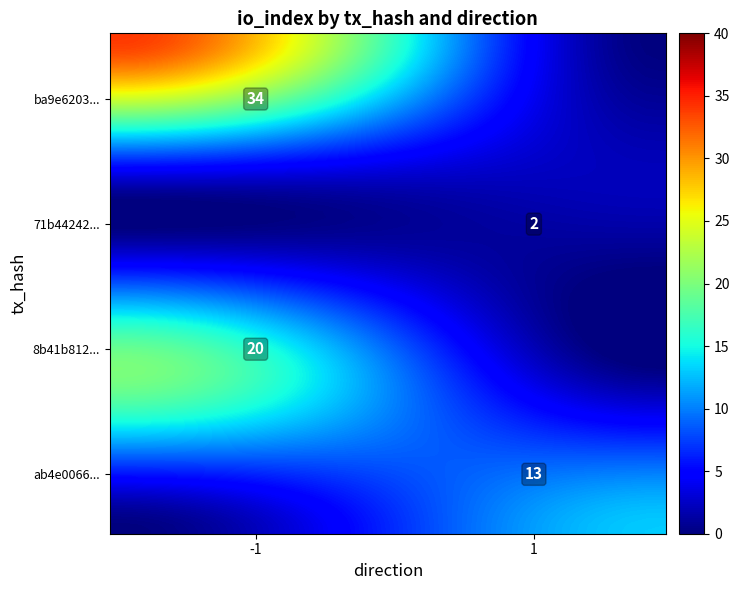

Which series has the largest range (max minus min)?

ba9e6203a486123d31cd817a3c87f37f1267ba8